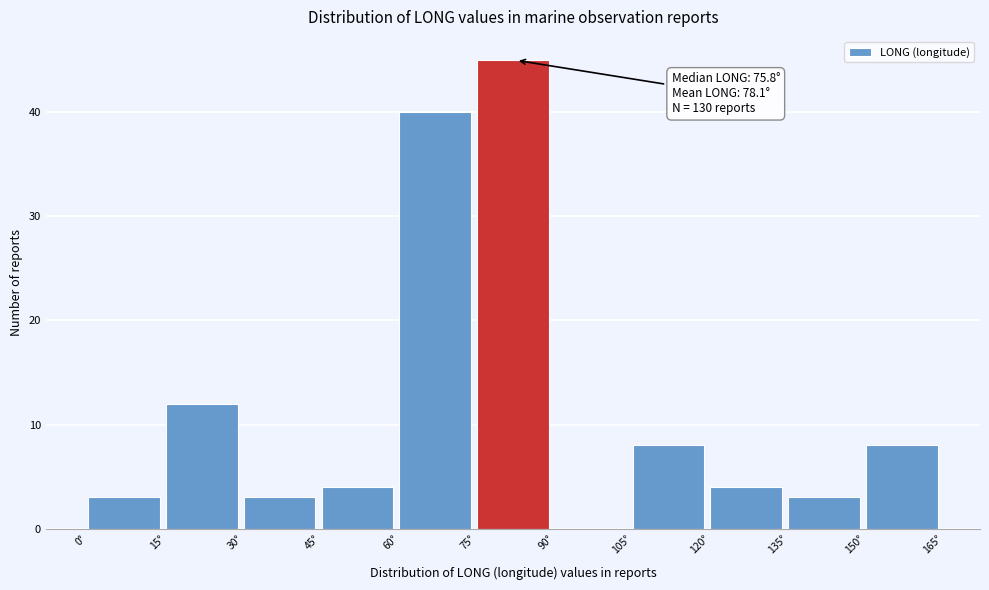

Which range on the x-axis has the tallest bar?

75 to 90